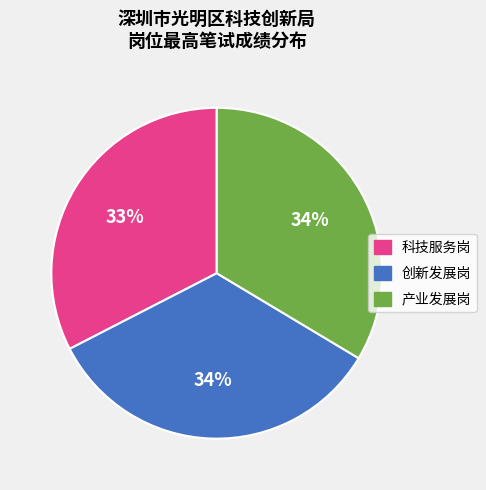

Which category has the smallest portion of the pie?

科技服务岗